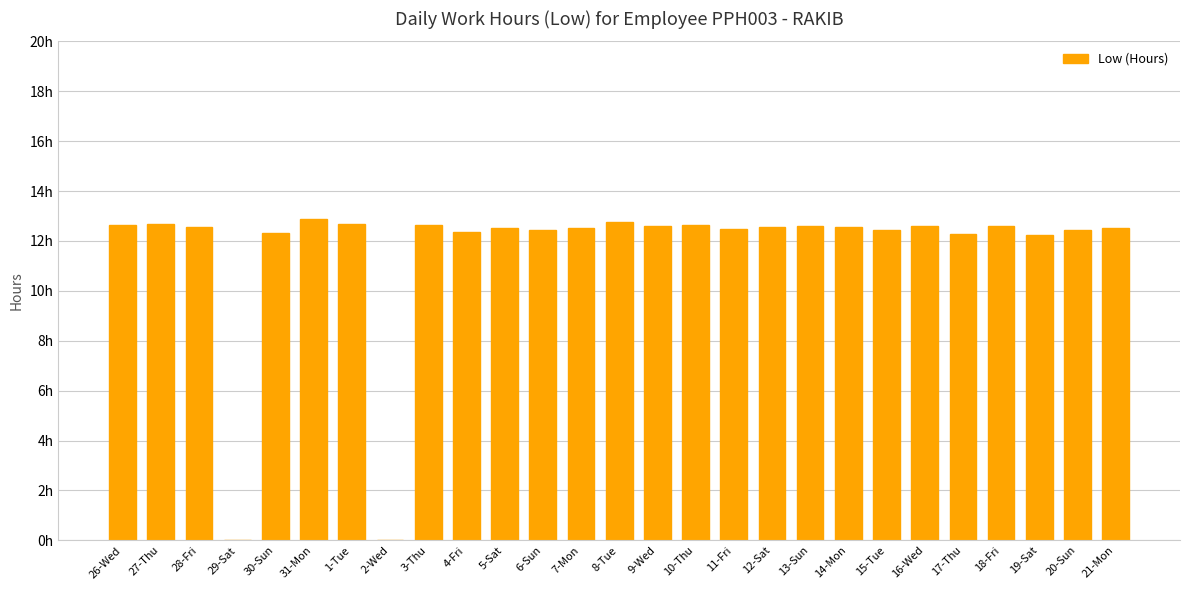

How many data points are above 12?

25